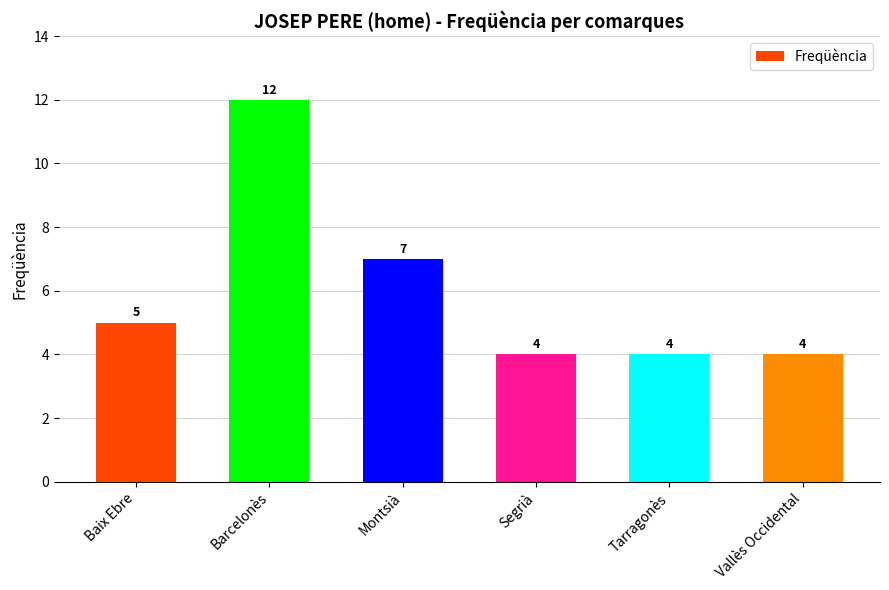

Between Montsià and Segrià, which is larger?

Montsià